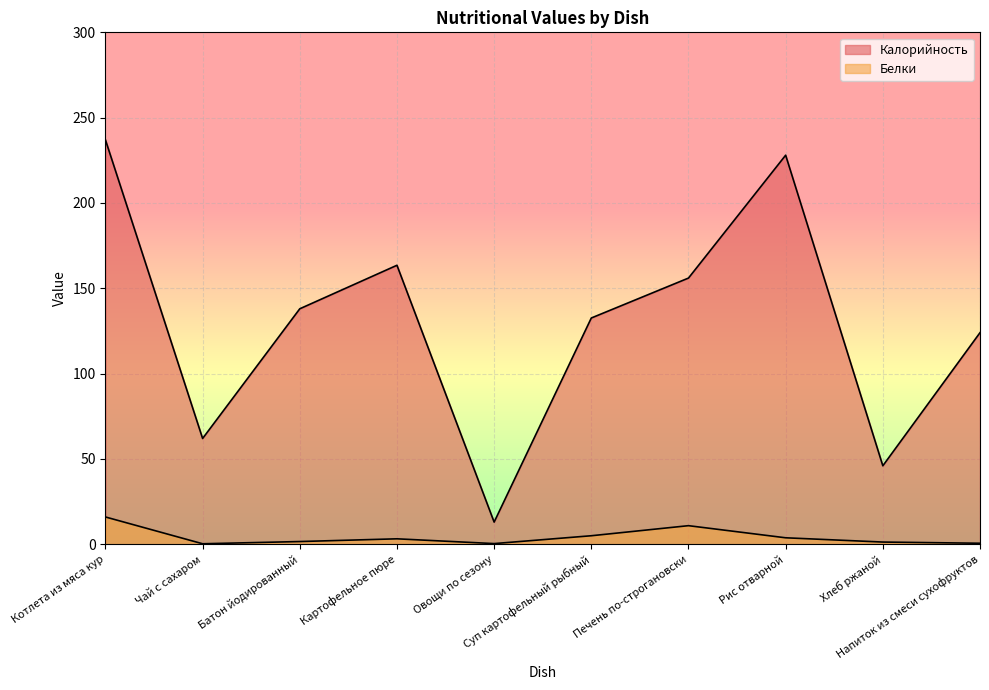

At which category does Калорийность reach its first local valley?

Чай с сахаром